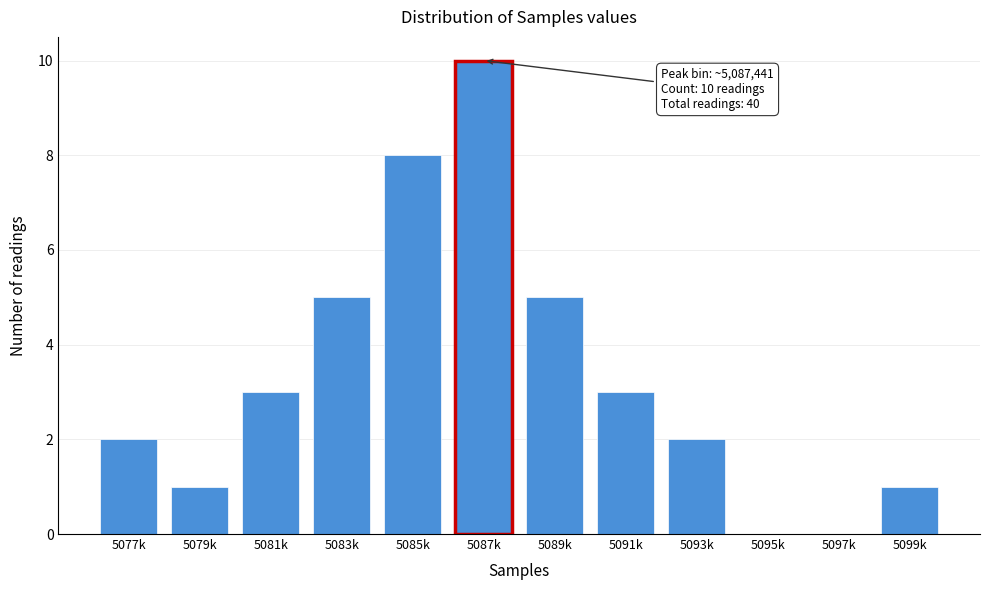

Reading left to right, what are all the values shown in this chart?

5077k=2	5079k=1	5081k=3	5083k=5	5085k=8	5087k=10	5089k=5	5091k=3	5093k=2	5095k=0	5097k=0	5099k=1